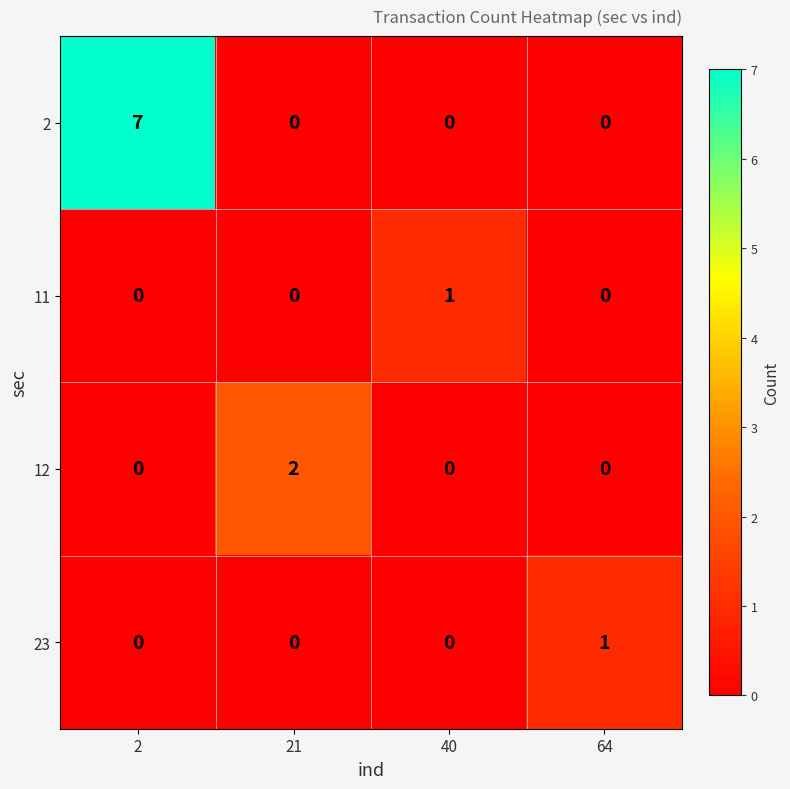

Reading left to right, extract all data points from this chart.

2: 7	0	0	0
11: 0	0	1	0
12: 0	2	0	0
23: 0	0	0	1